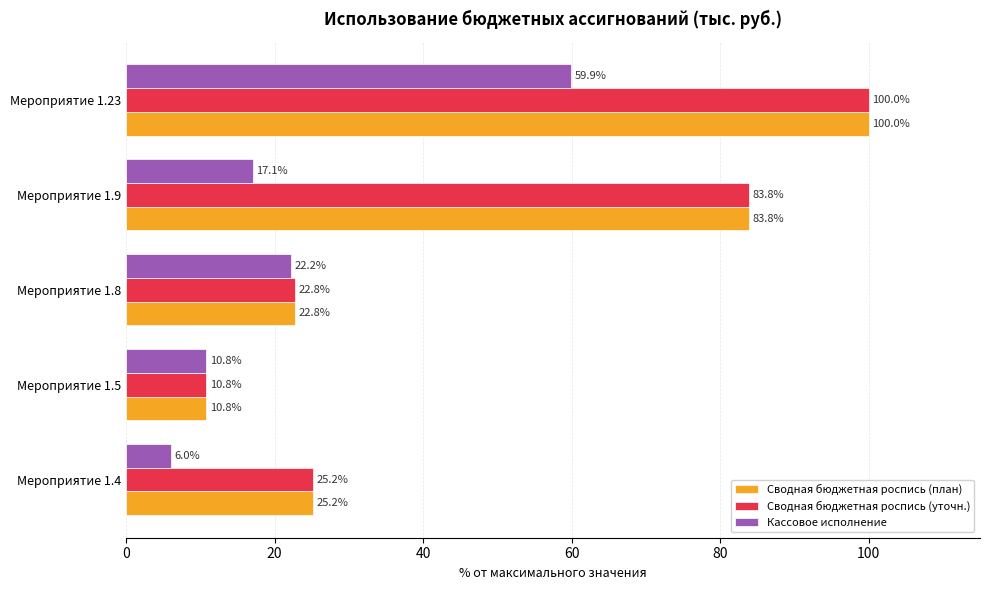

What is the average value of the Кассовое исполнение series?

23.2